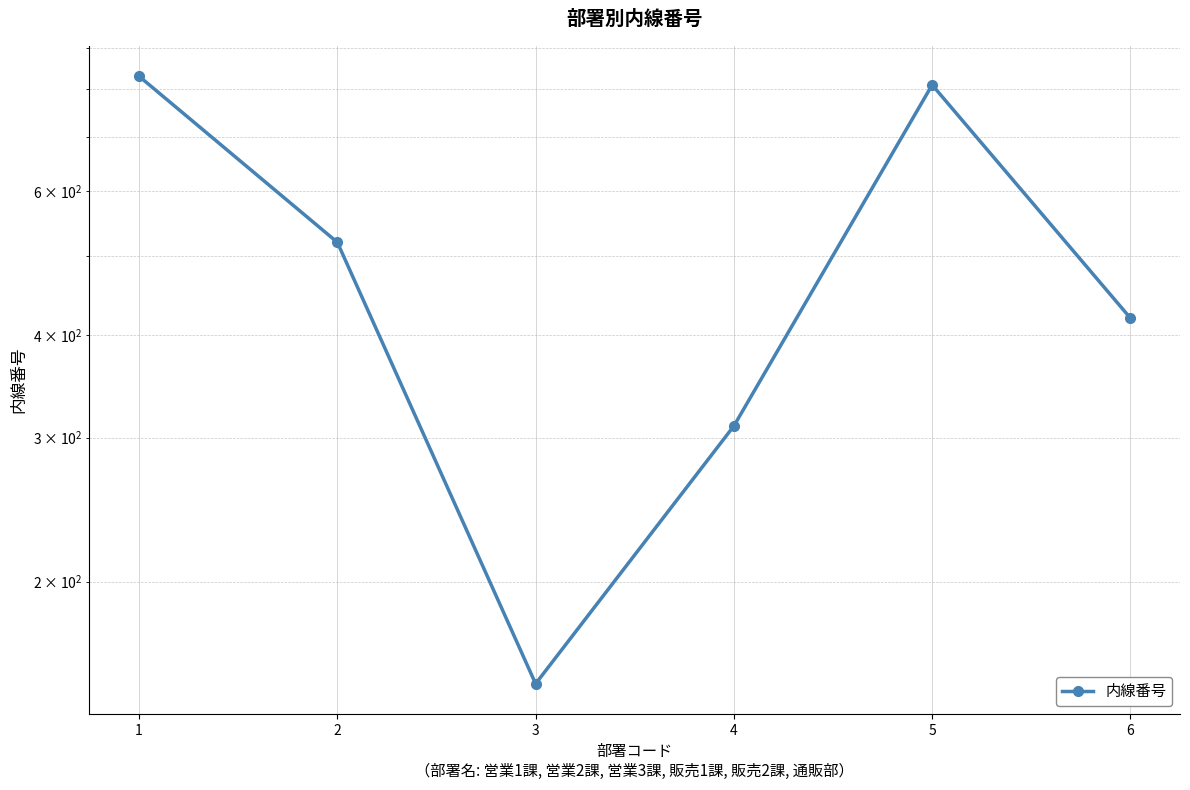

Which label corresponds to the largest value in the chart?

1